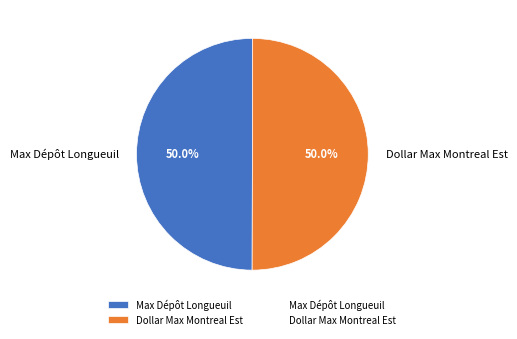

What percentage is the Dollar Max Montreal Est slice, to the nearest percent?

50%